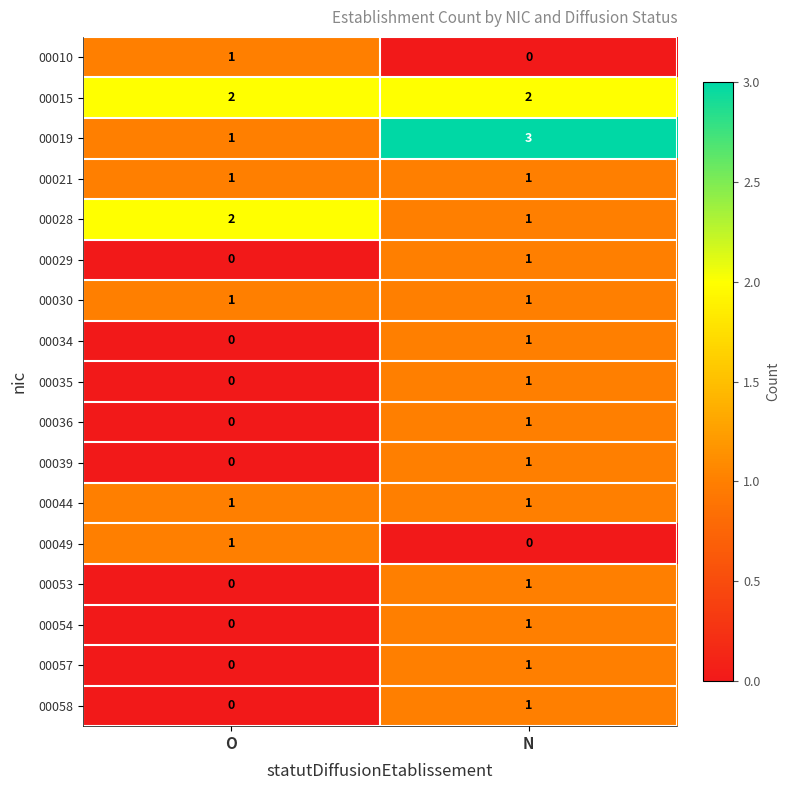

What is the maximum value shown in the chart?

3